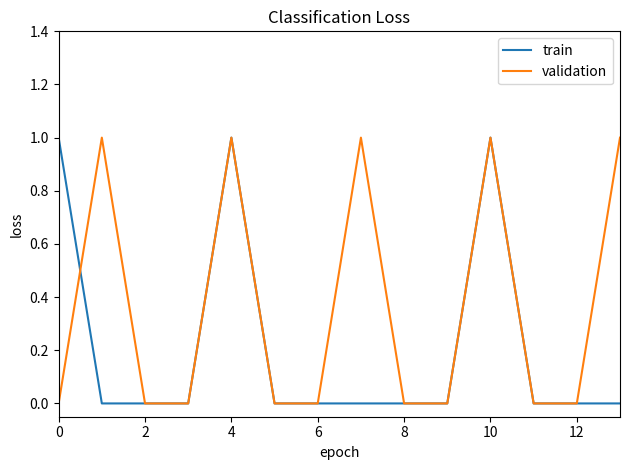

Which series has the largest total across all categories?

validation